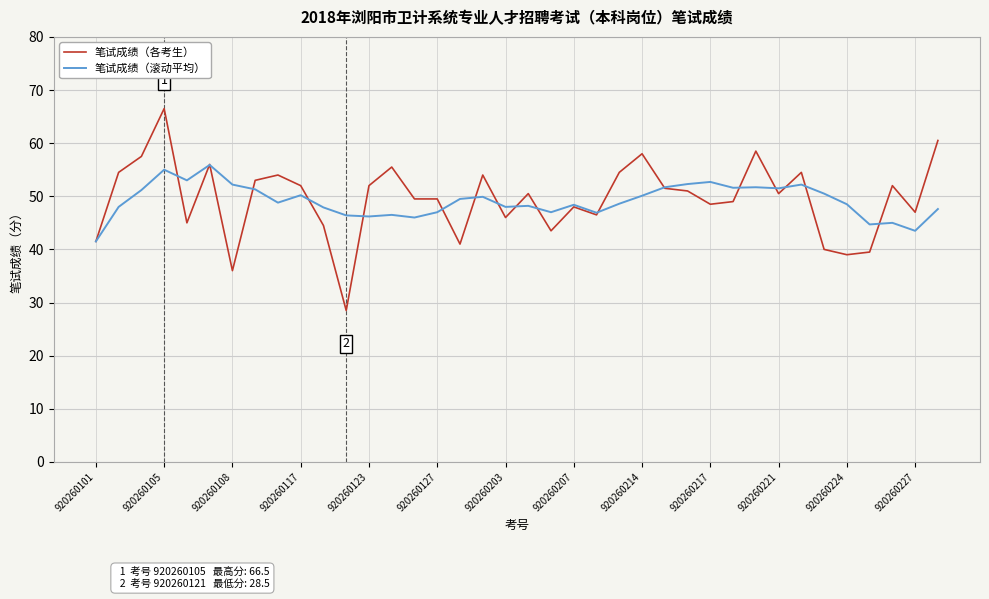

Which series has the widest spread of values?

笔试成绩（各考生）